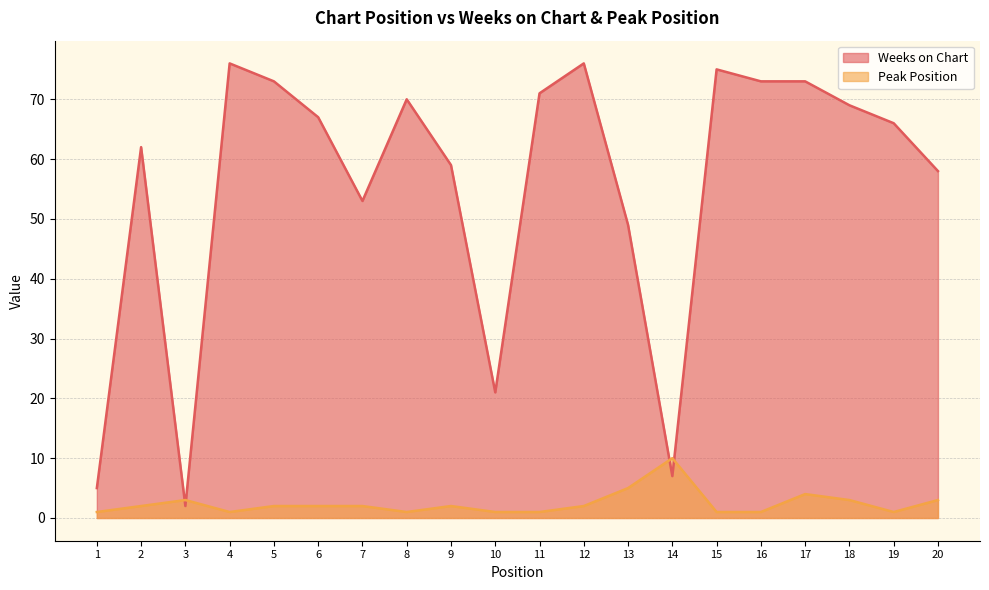

List the series in order of their peak value, highest first.

Weeks on Chart, Peak Position